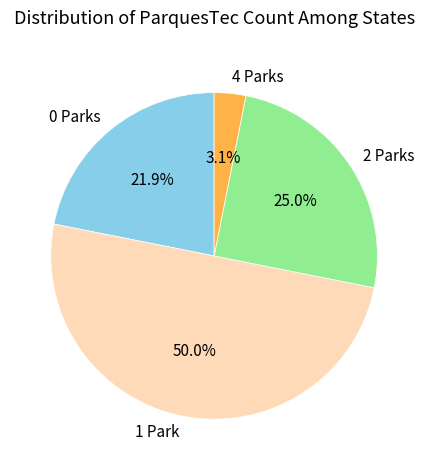

To the nearest percent, what is the difference between the largest and smallest slice percentages?

47%